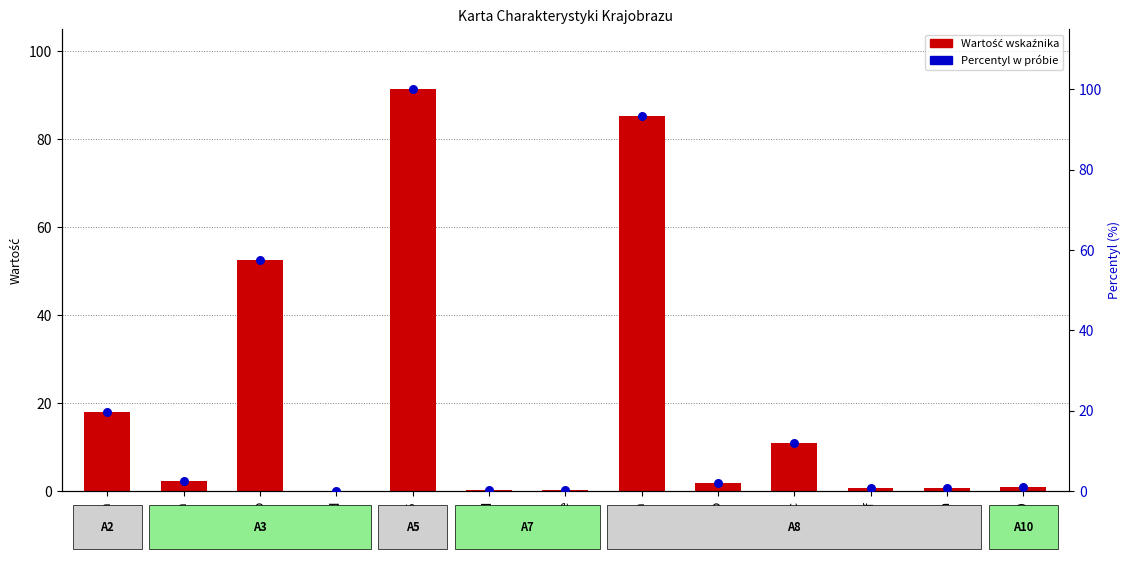

Which series reaches the maximum Y coordinate?

Percentyl w próbie